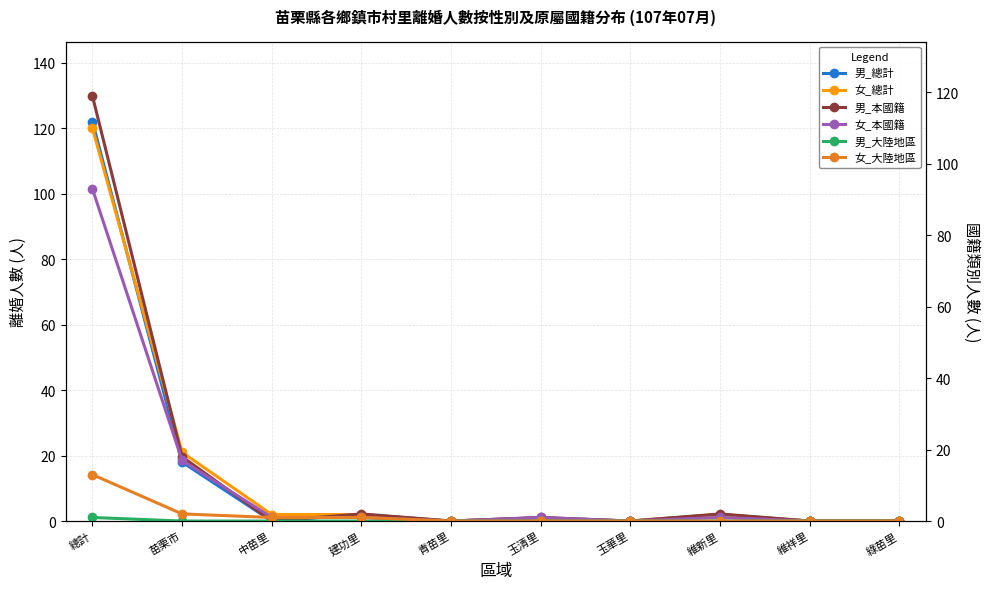

What position from the left is 玉清里?

6